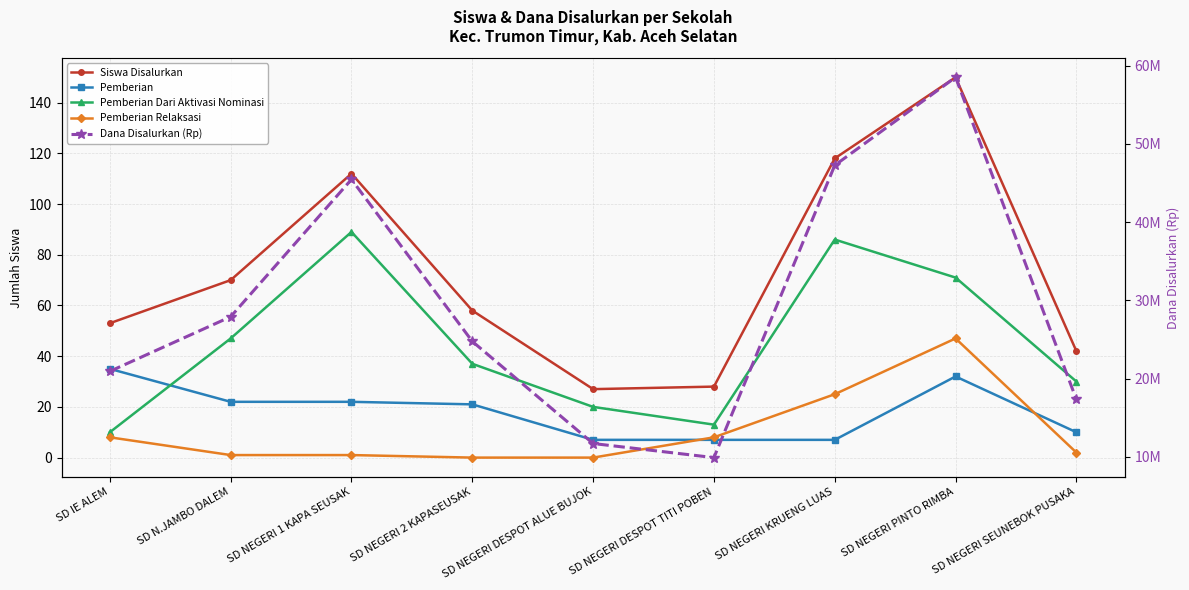

At which label does Pemberian first exceed 21?

SD IE ALEM